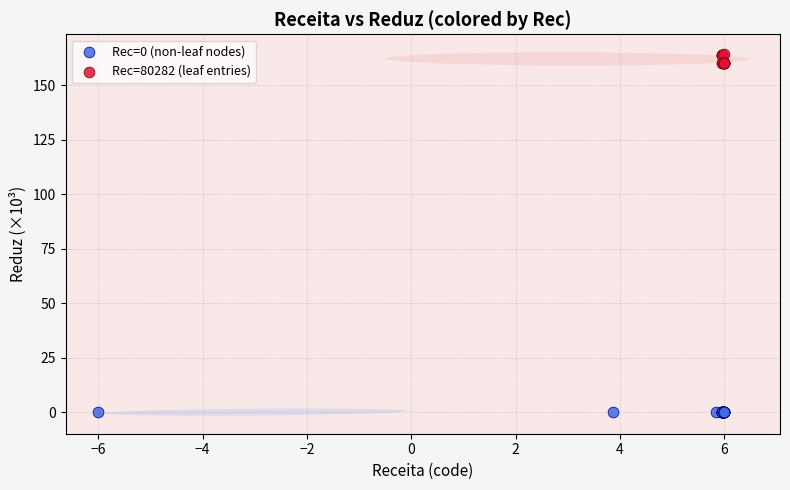

Which series contains the lowest Y value?

Rec=0 (non-leaf nodes)